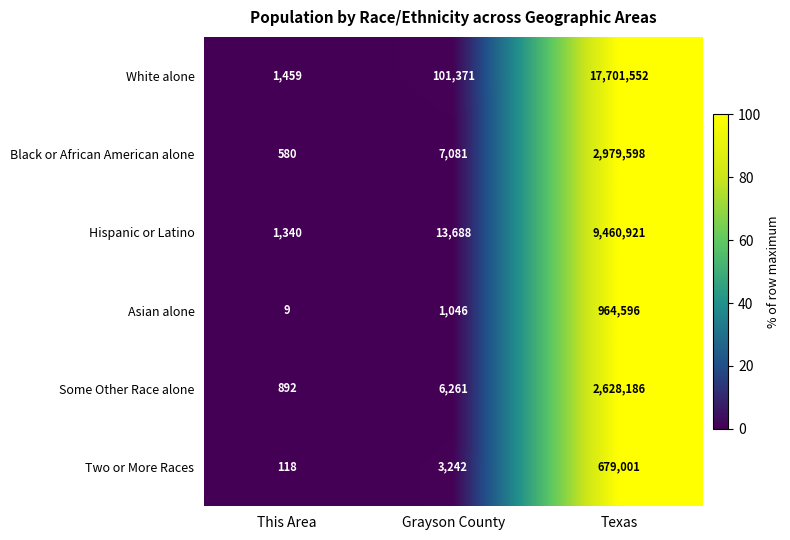

Which series has the largest total across all categories?

White alone